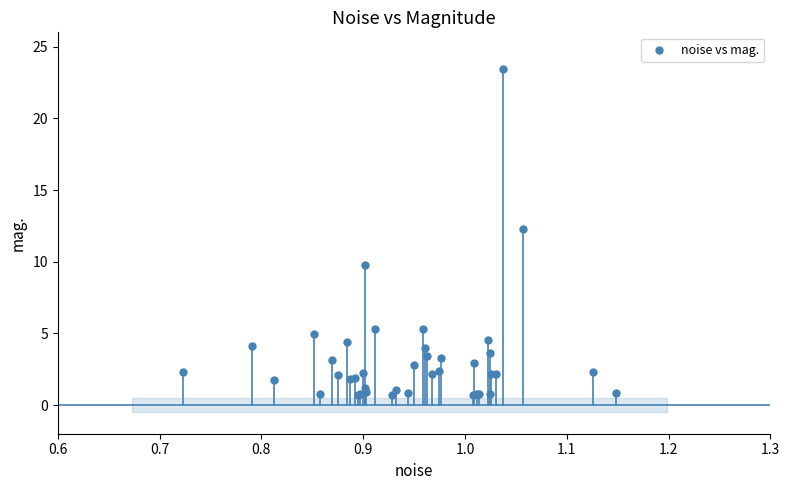

What Y value in the scatter plot is closest to 12?

12.3